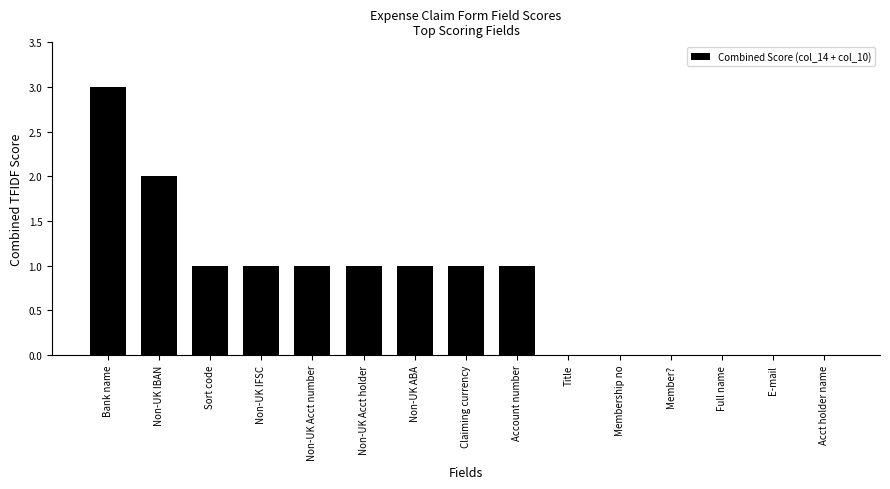

What is the greatest value displayed?

3